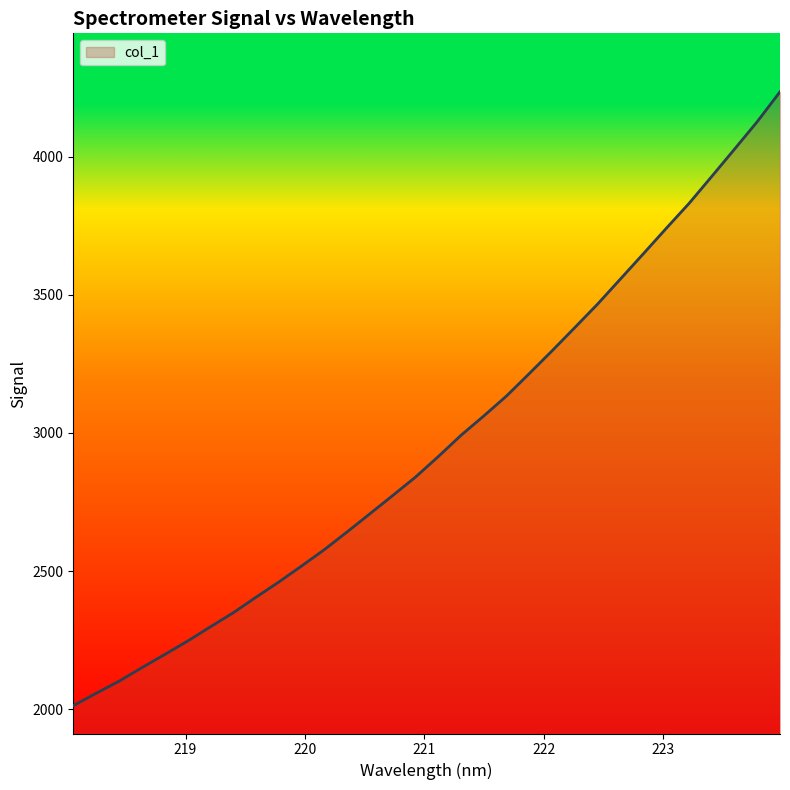

What is the minimum value shown in the chart?

2012.2